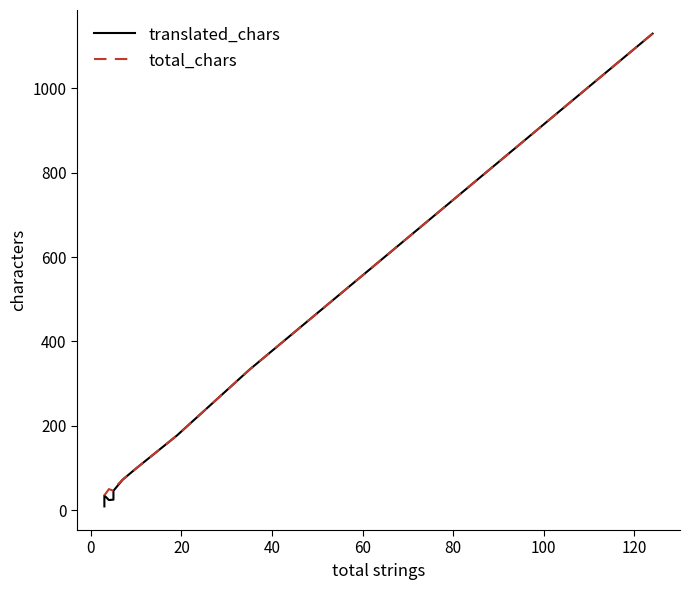

True or false: translated_chars and total_chars cross at least once.

False